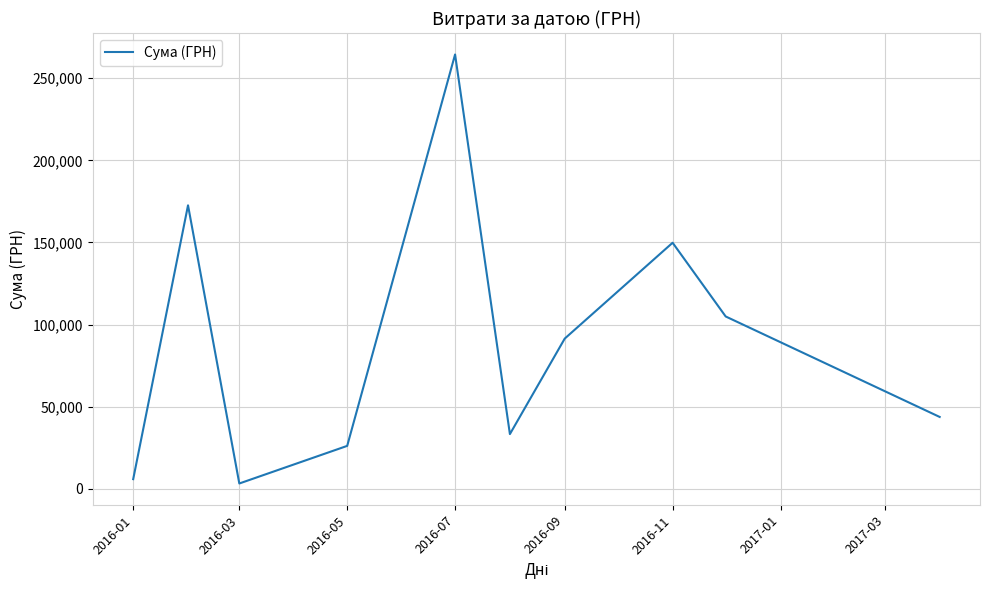

Is this an area chart (filled region under the line)?

No